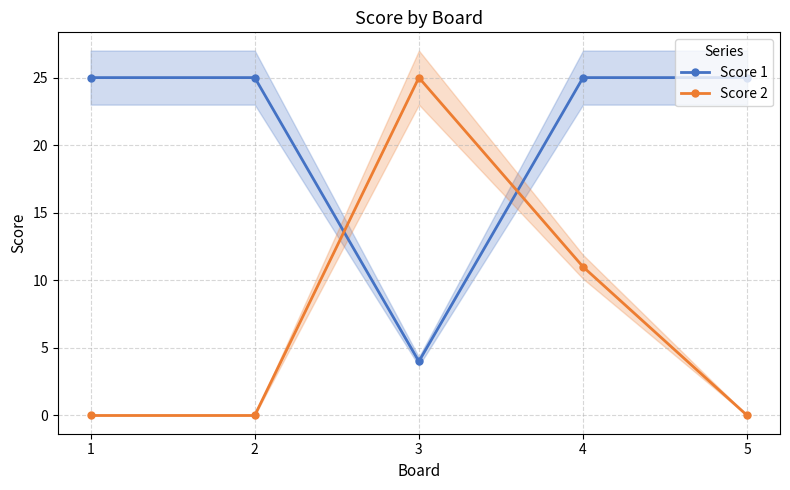

Where do Score 1 and Score 2 first cross each other?

2 and 3